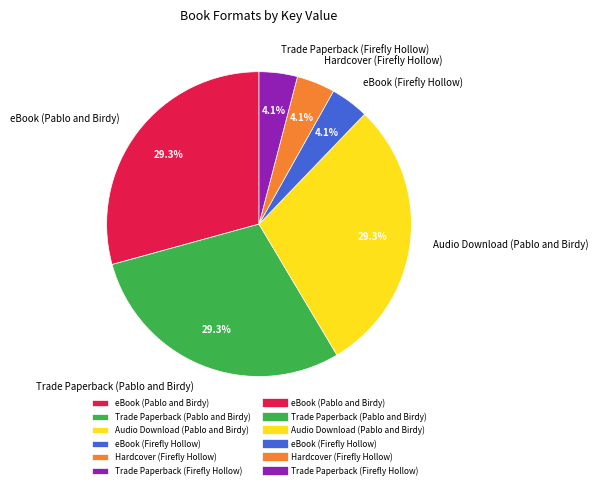

Between Audio Download (Pablo and Birdy) and Trade Paperback (Firefly Hollow), which is larger?

Audio Download (Pablo and Birdy)